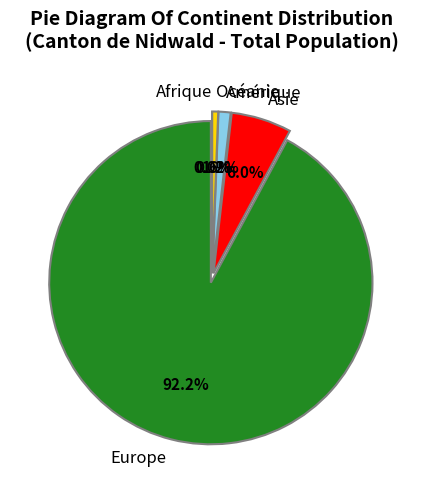

The Asie slice represents 6% of the pie. True or false?

True